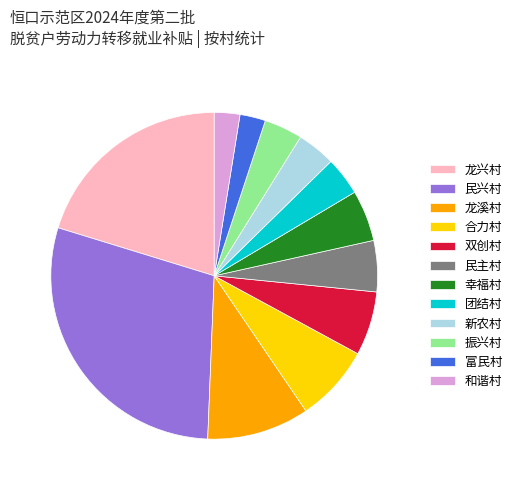

The 和谐村 slice represents 13% of the pie. True or false?

False